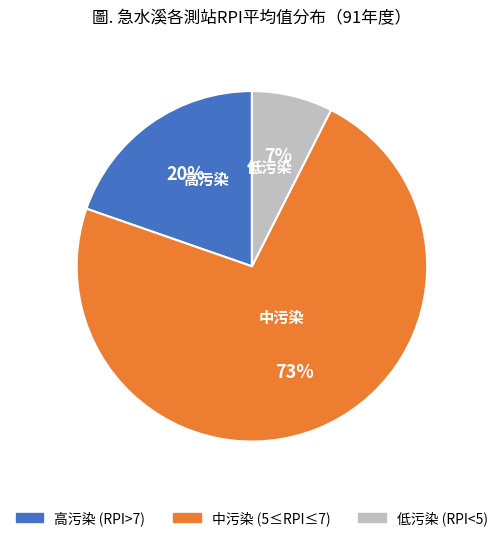

Is there any slice that represents more than half of the pie?

Yes